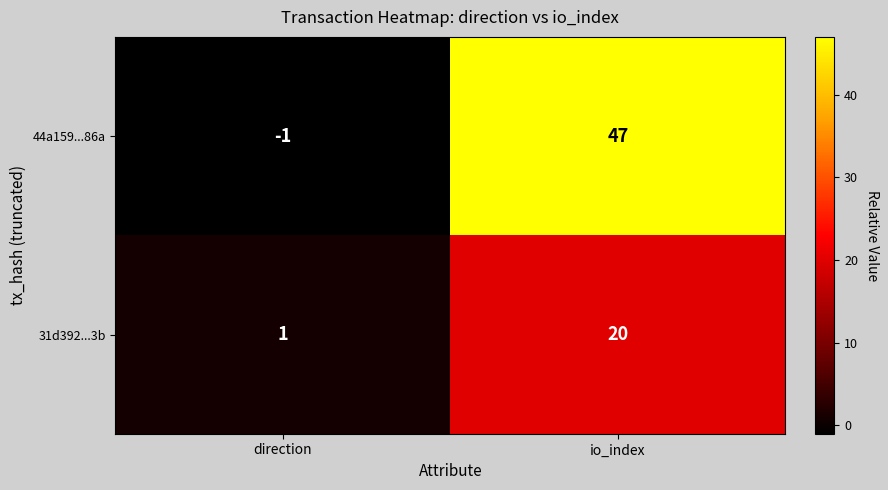

The value of 31d392...3b at direction is 1. True or false?

True